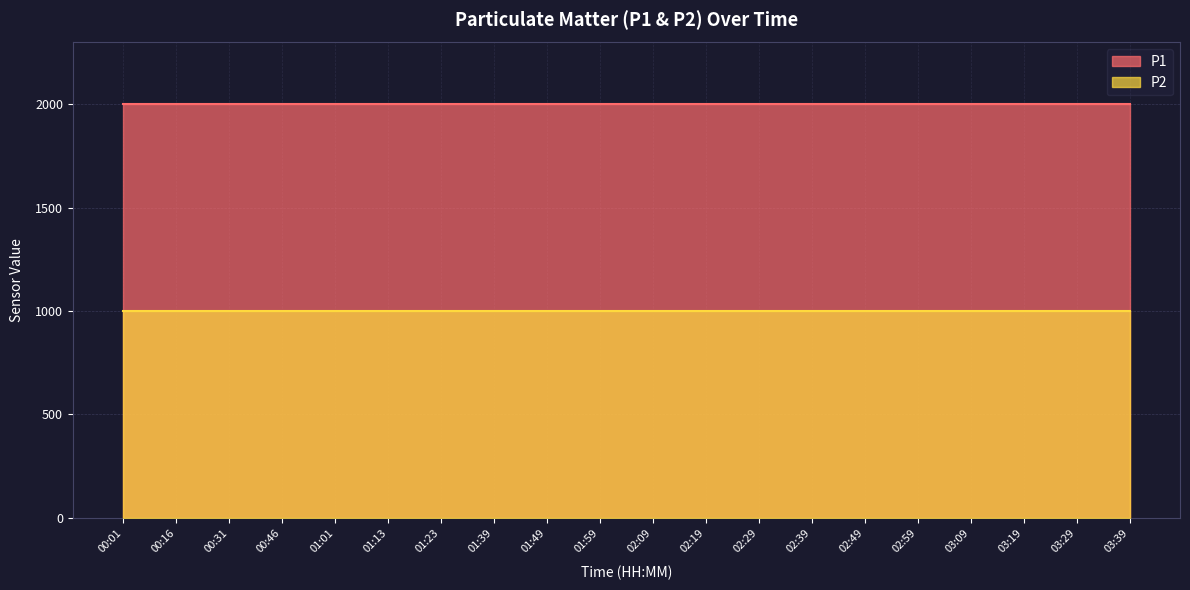

Is it true that P1 equals 424.6 at 03:19?

False